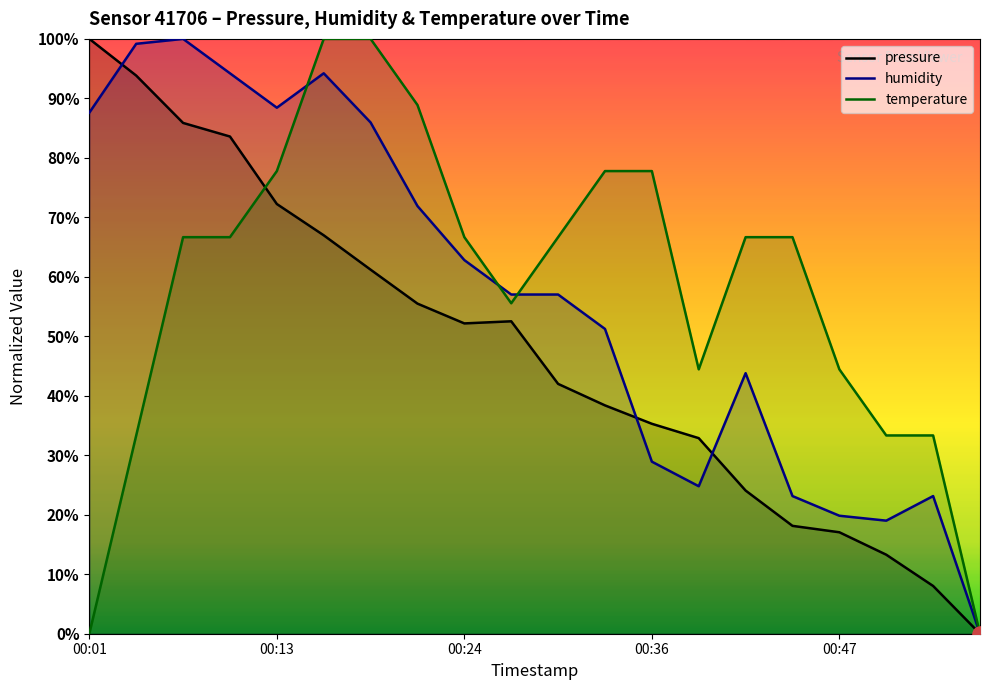

Which series reaches the maximum Y coordinate?

pressure